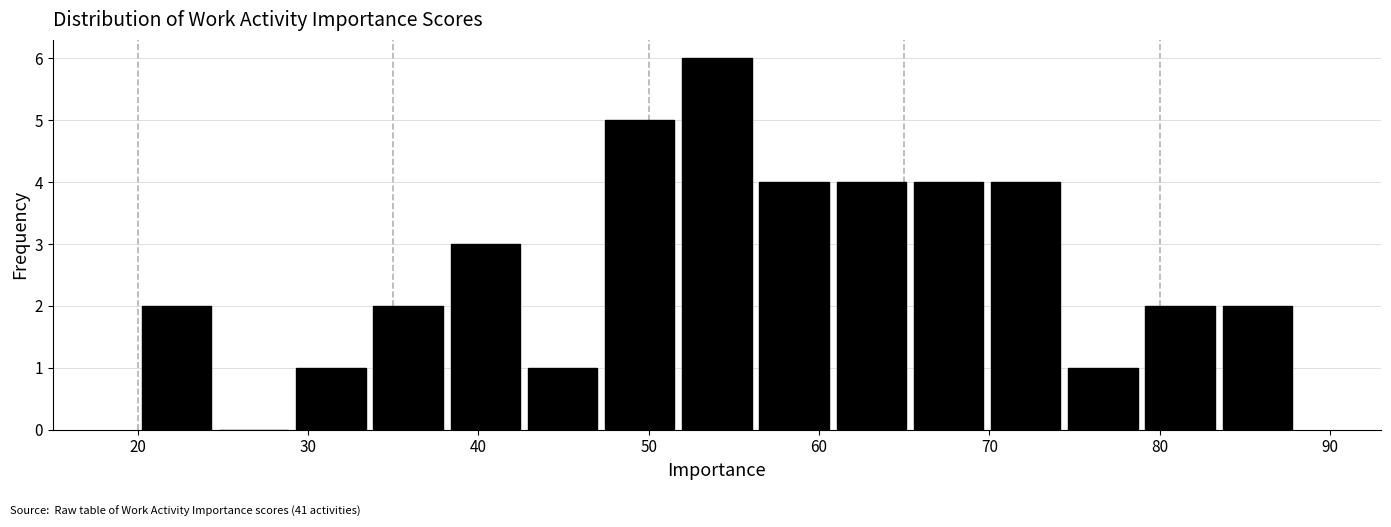

What is the height of the bar covering 74 to 79 on the x-axis? Neither the bar edges nor the heights are printed on the chart, so give them approximately, as read against the axes.

1